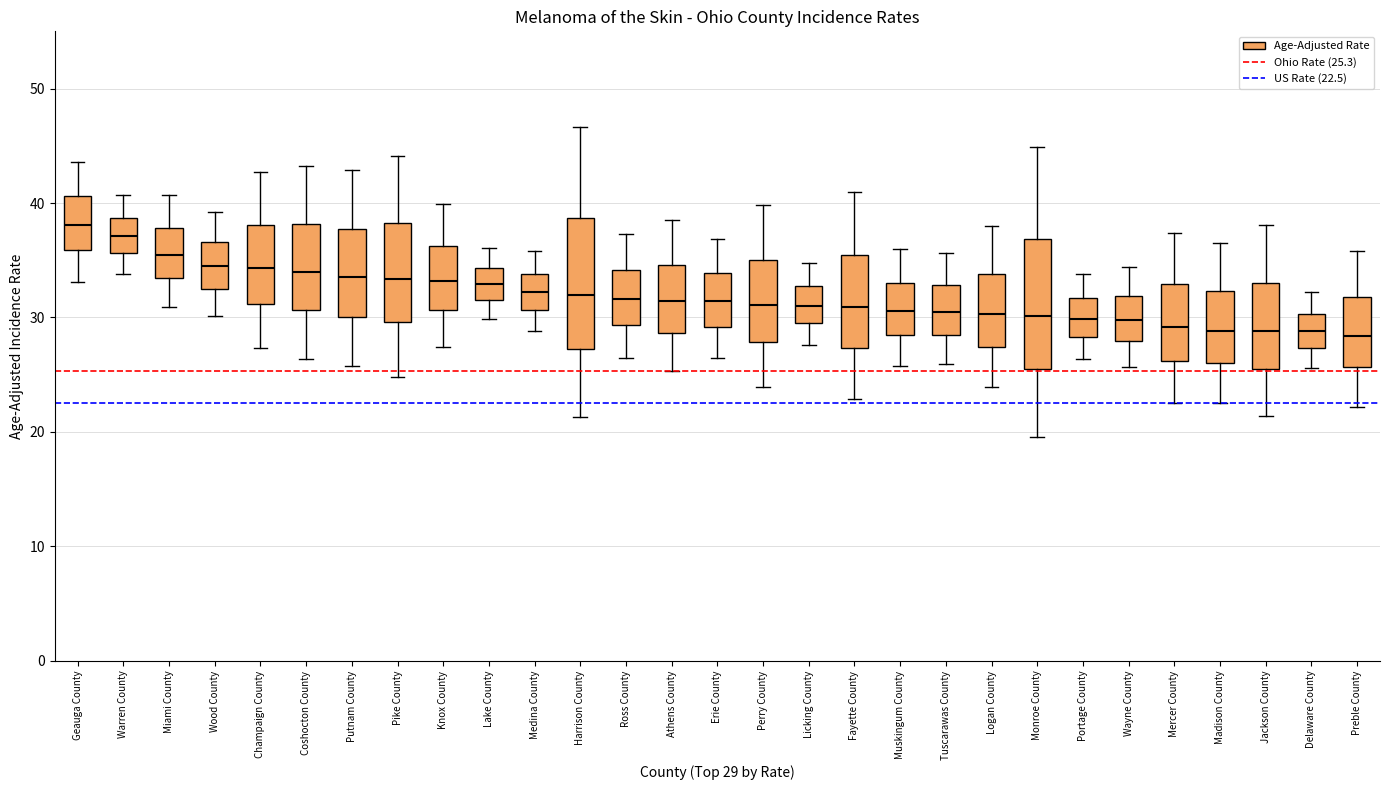

Where is the upper edge of the box for Monroe County on the y-axis? The values are not printed on the chart, so give them approximately, as read against the axis.

37